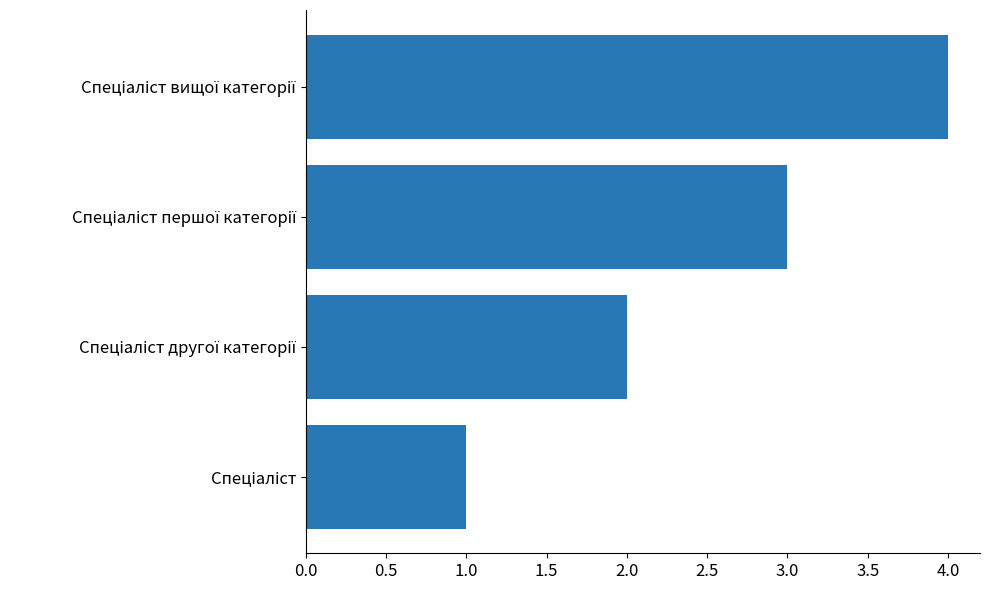

What is the sum of all values?

10